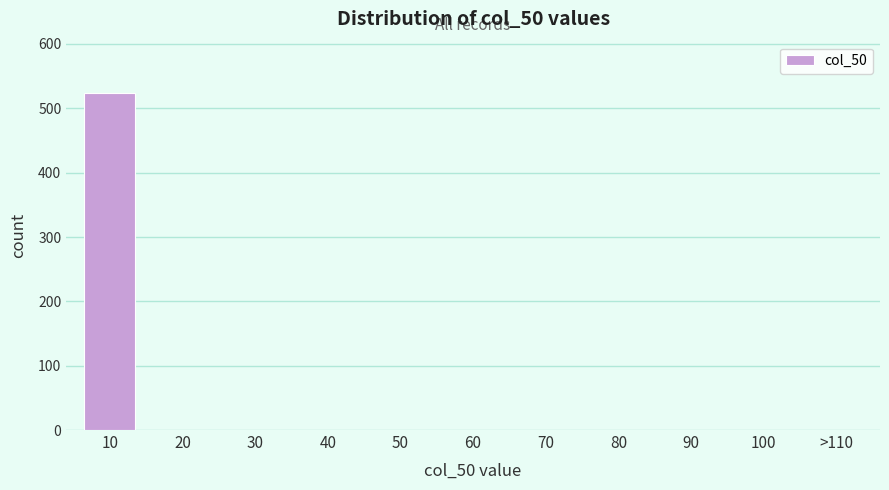

Reading left to right, what are all the values shown in this chart?

10=524	20=0	30=0	40=0	50=0	60=0	70=0	80=0	90=0	100=0	>110=0